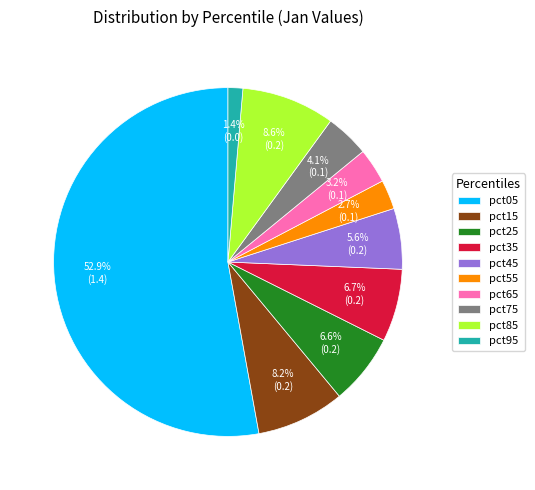

Which has a higher value, pct65 or pct95?

pct65